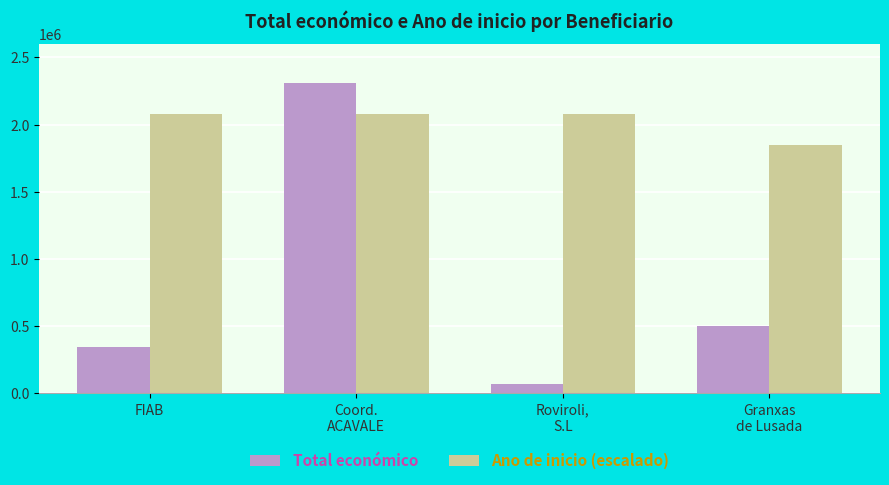

What is the value of the Total económico bar at the 3rd from the left?

68775.0